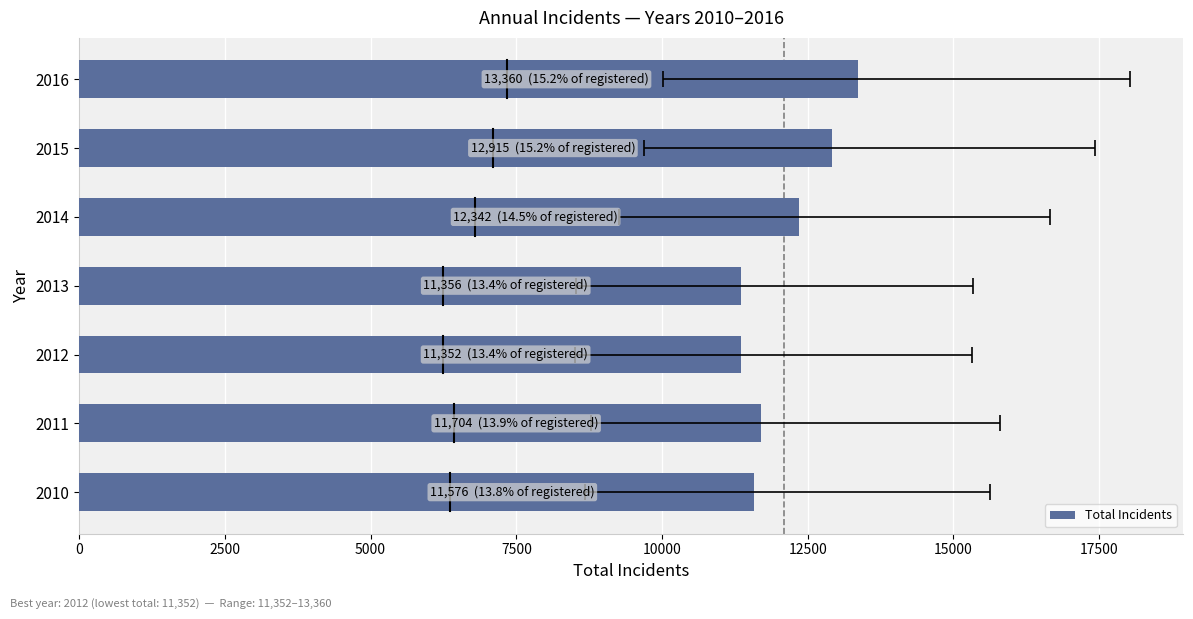

The value at 2010 is 11576. True or false?

True